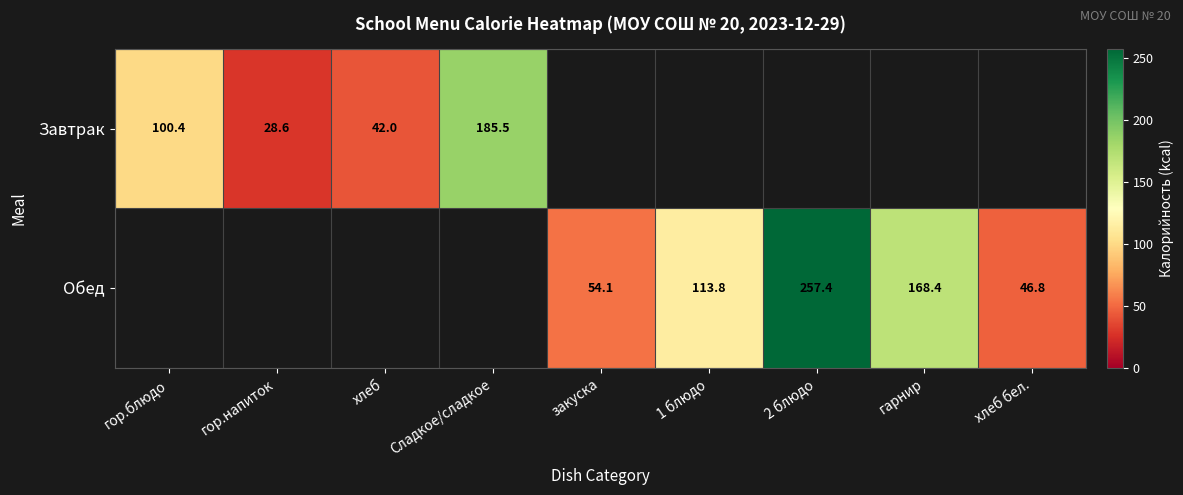

The Завтрак series shows 78.1 at Сладкое/сладкое. True or false?

False